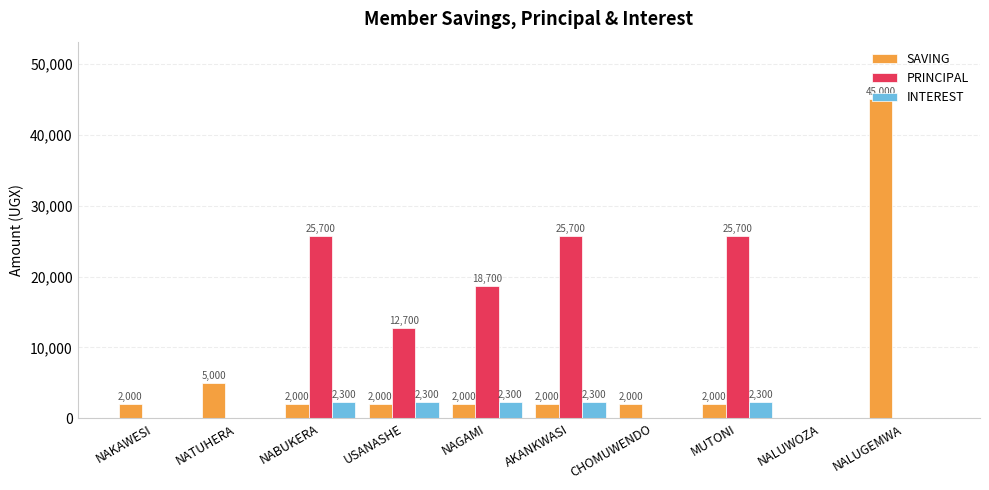

What is the highest value of the INTEREST series?

2300